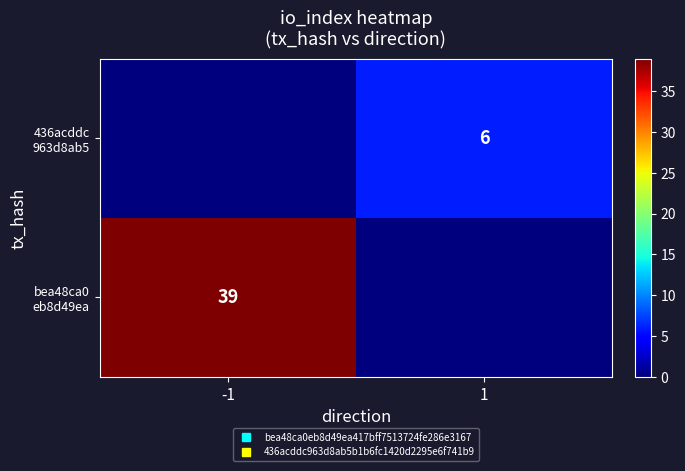

At which label does bea48ca0 eb8d49ea reach its minimum?

1